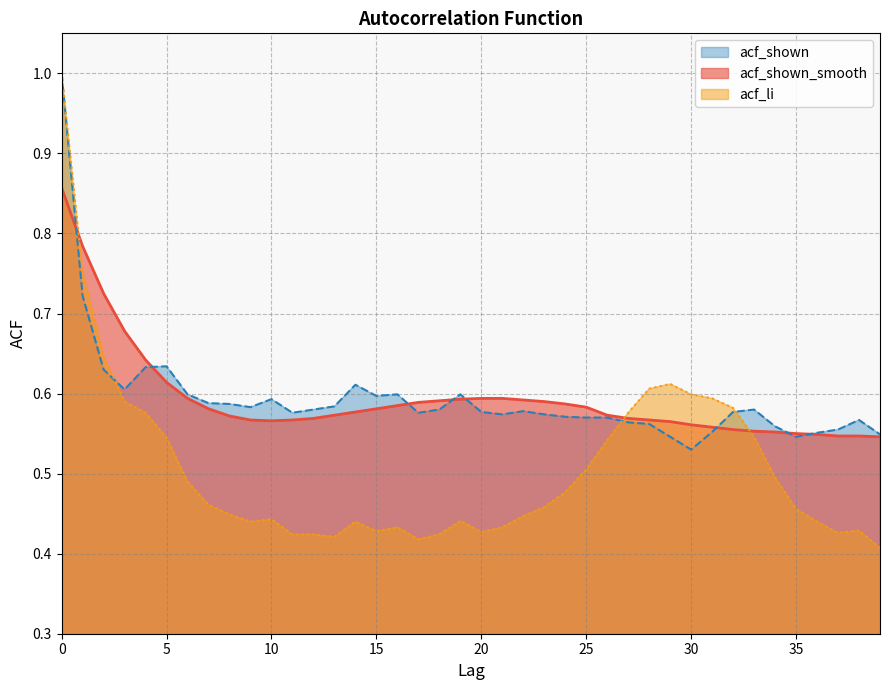

How many acf_shown values are between 0 and 1?

40